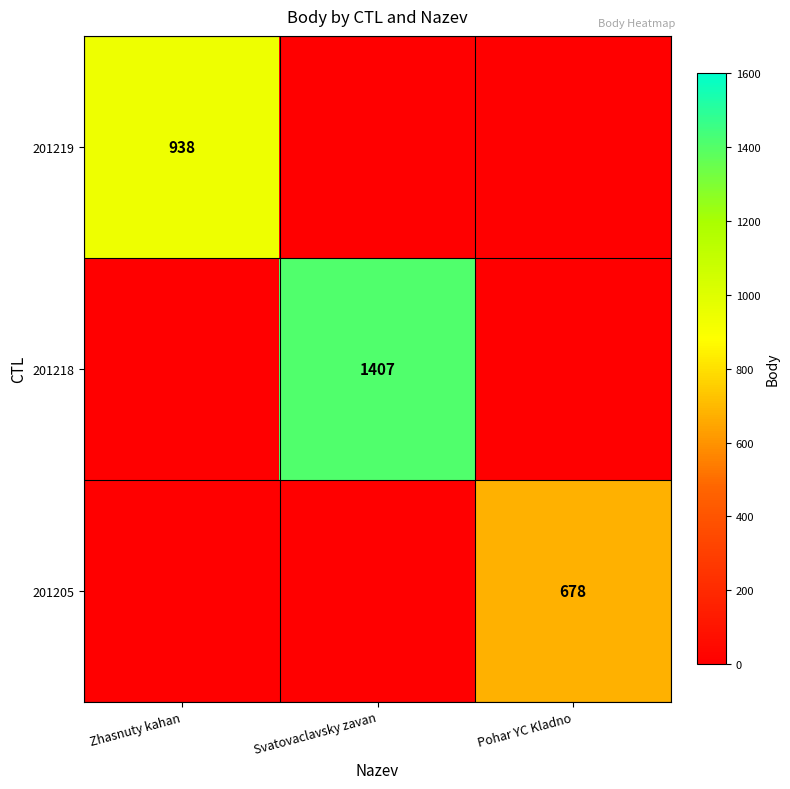

What is the maximum value shown in the chart?

1407.0